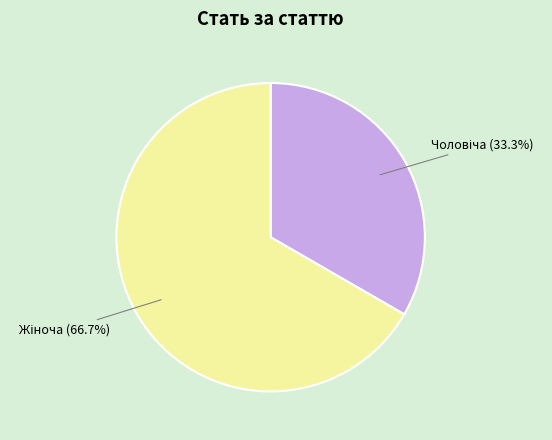

Is there a majority slice in this chart?

Yes